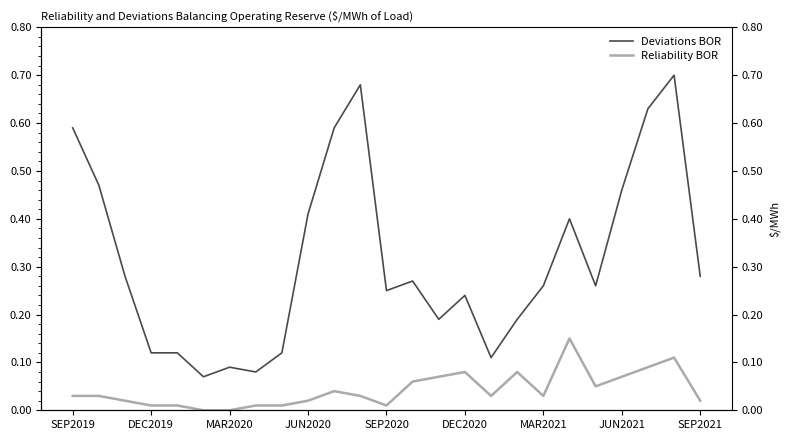

True or false: Reliability BOR has more than 0 interior local peaks.

True